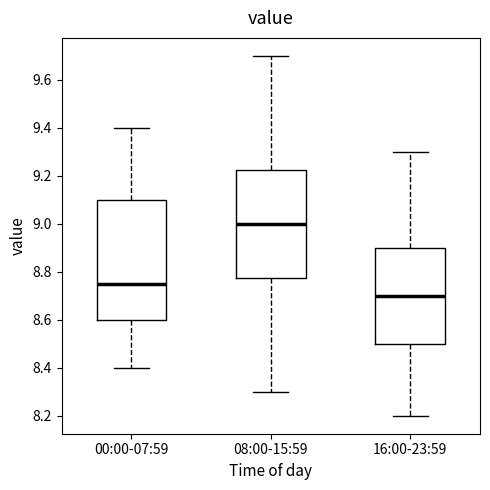

Which box has the lowest median line?

16:00-23:59